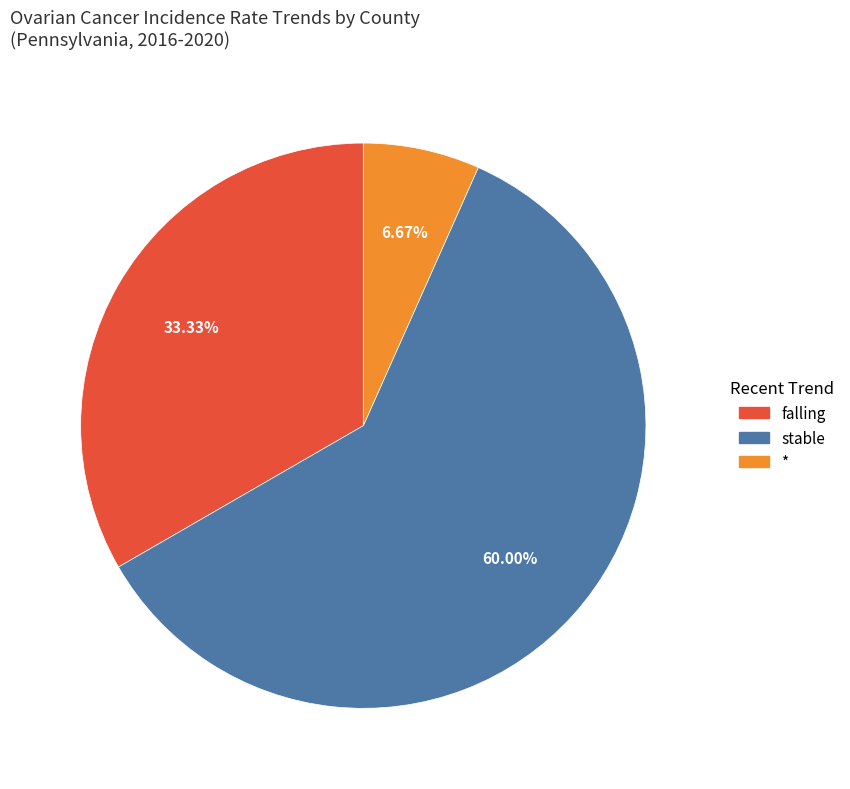

To the nearest percent, what is the difference between the largest and smallest slice percentages?

53%